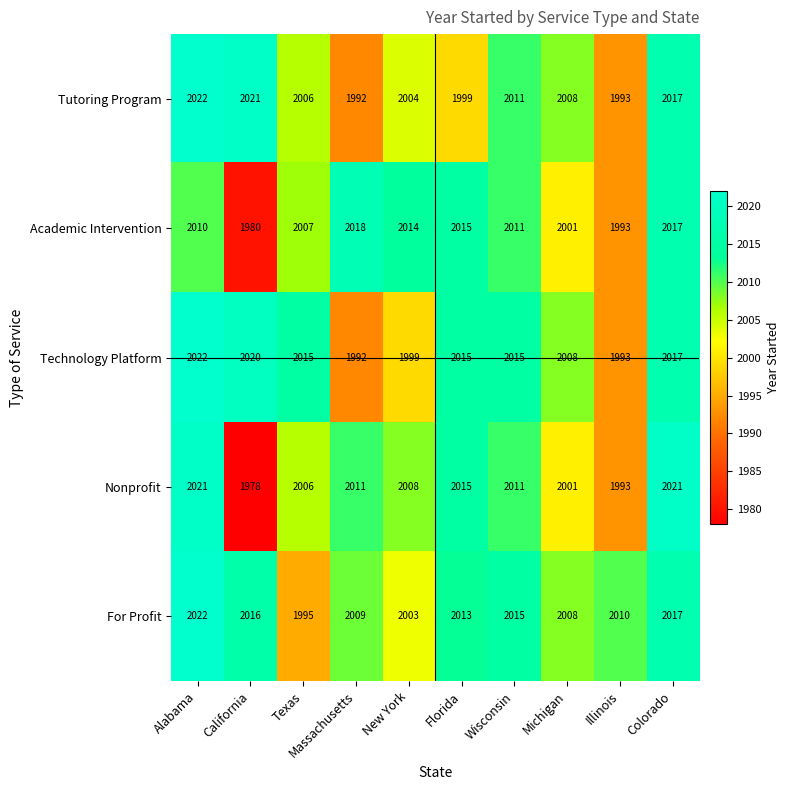

True or false: Technology Platform has a value of 2015 at Florida.

True